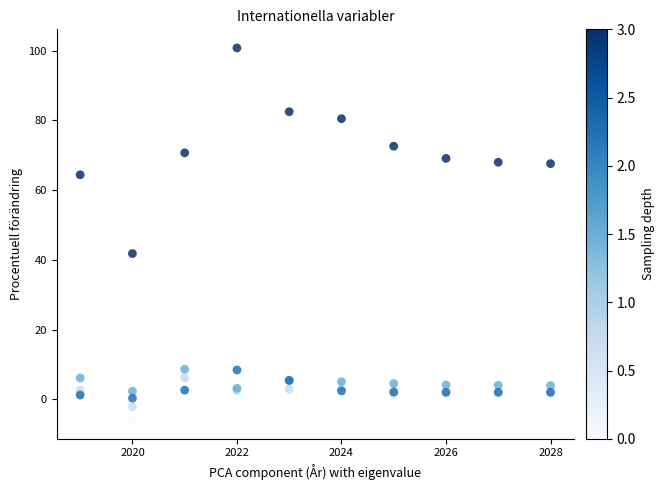

Across all series, what Y value is closest to 47?

41.8